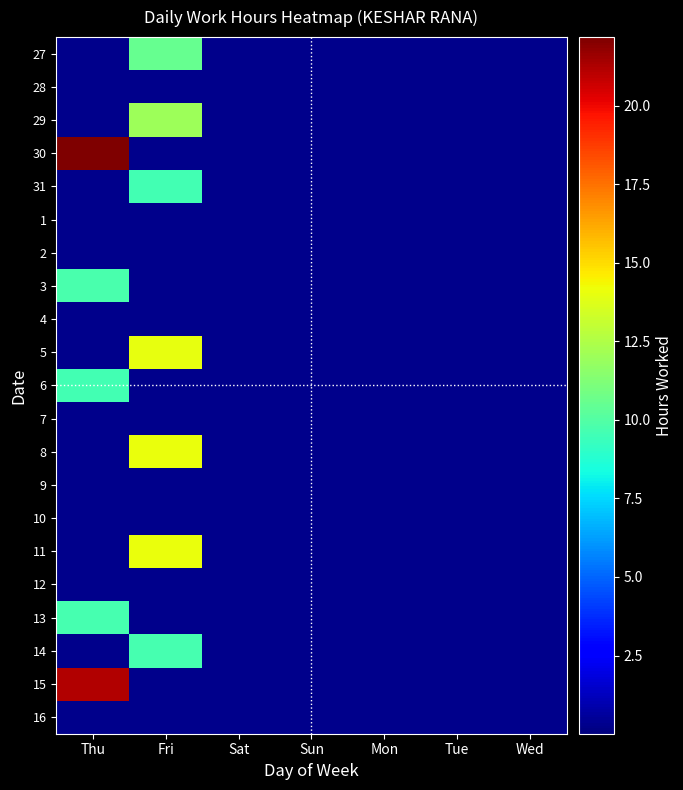

At which category is the sum across all series the highest?

Fri